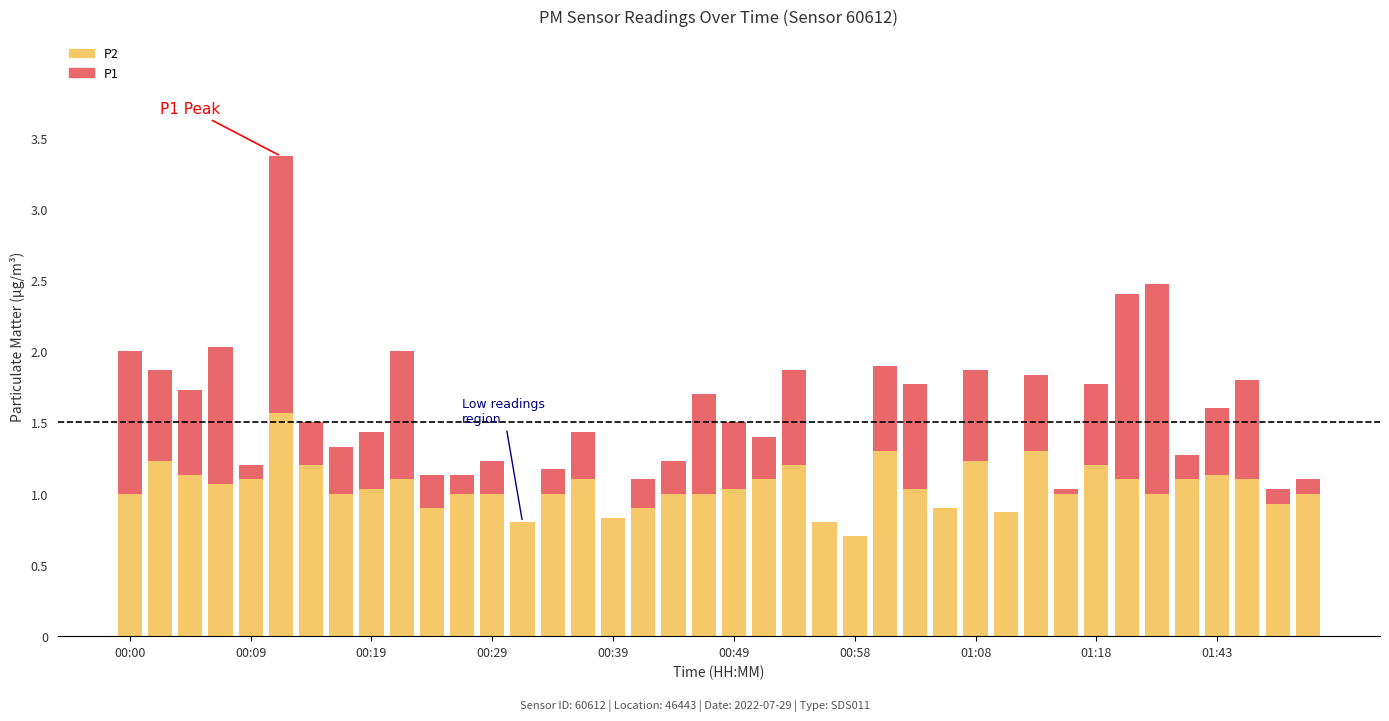

Are the bars horizontal?

No